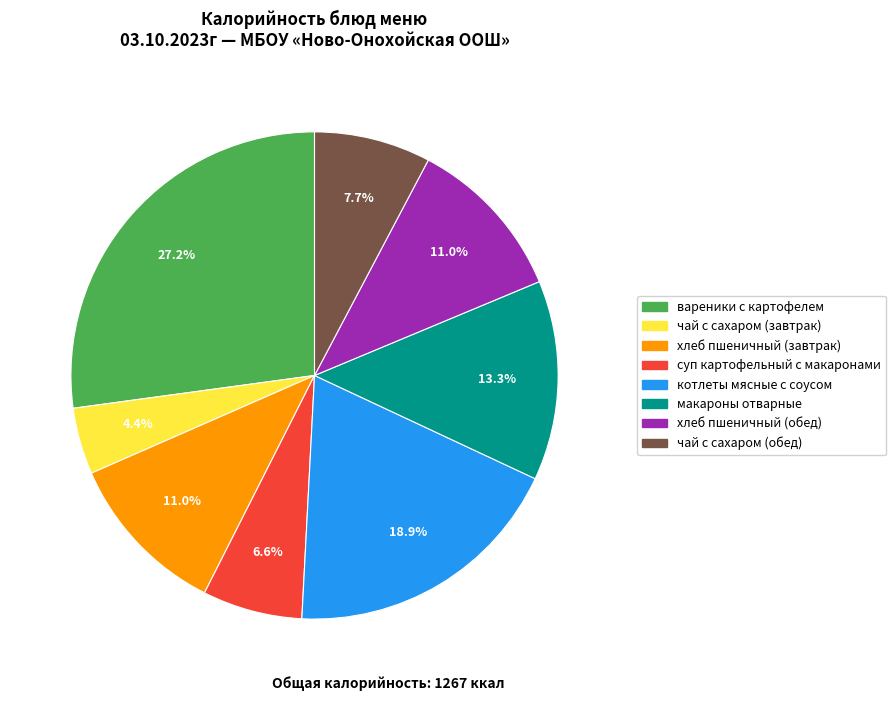

To the nearest percent, what portion does чай с сахаром (обед) represent?

8%